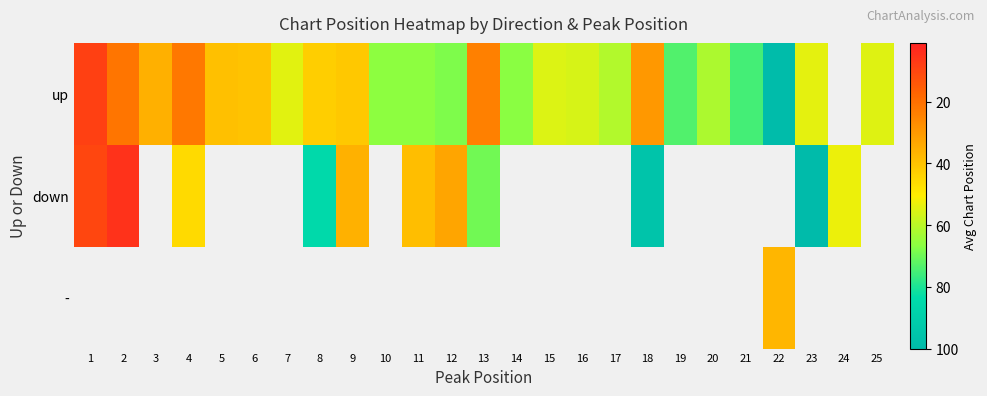

List the series in order of their peak value, lowest first.

up, down, -